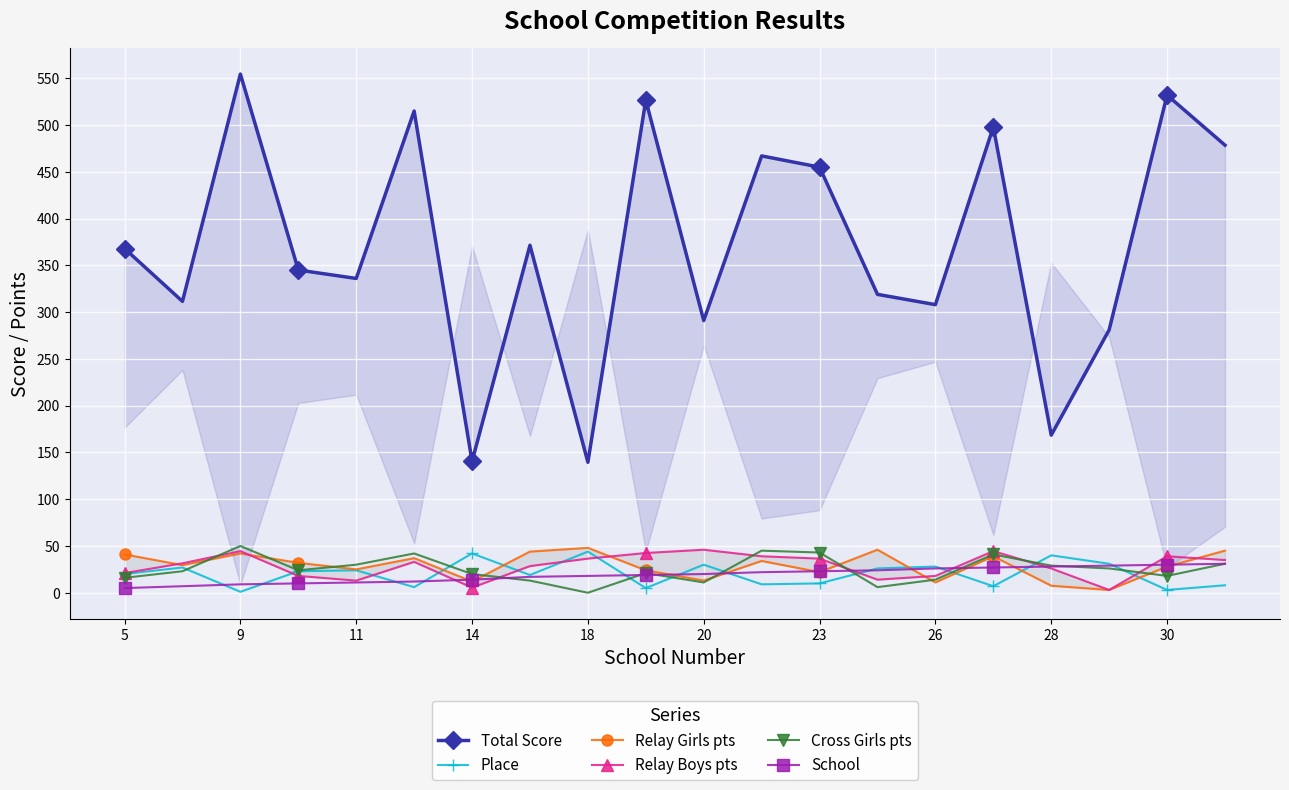

What are all the series names shown in the legend?

Total Score, Place, Relay Girls pts, Relay Boys pts, Cross Girls pts, School